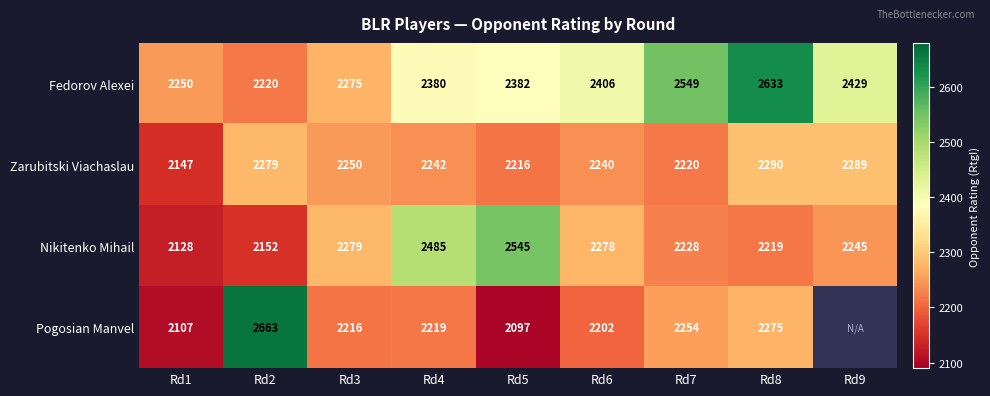

What is the maximum value shown in the chart?

2663.0